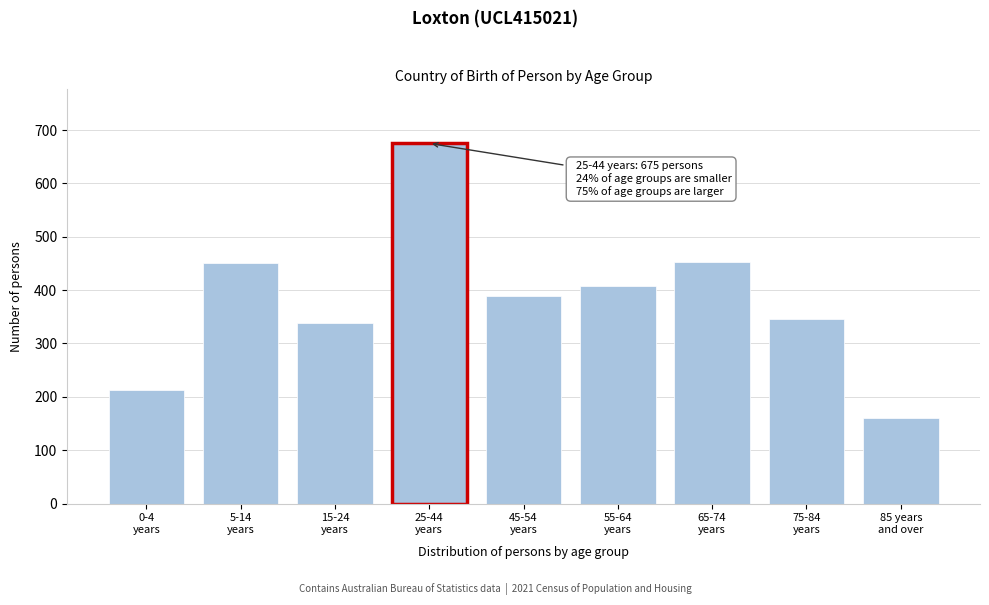

What is the value of the 3rd bar from the left?

339